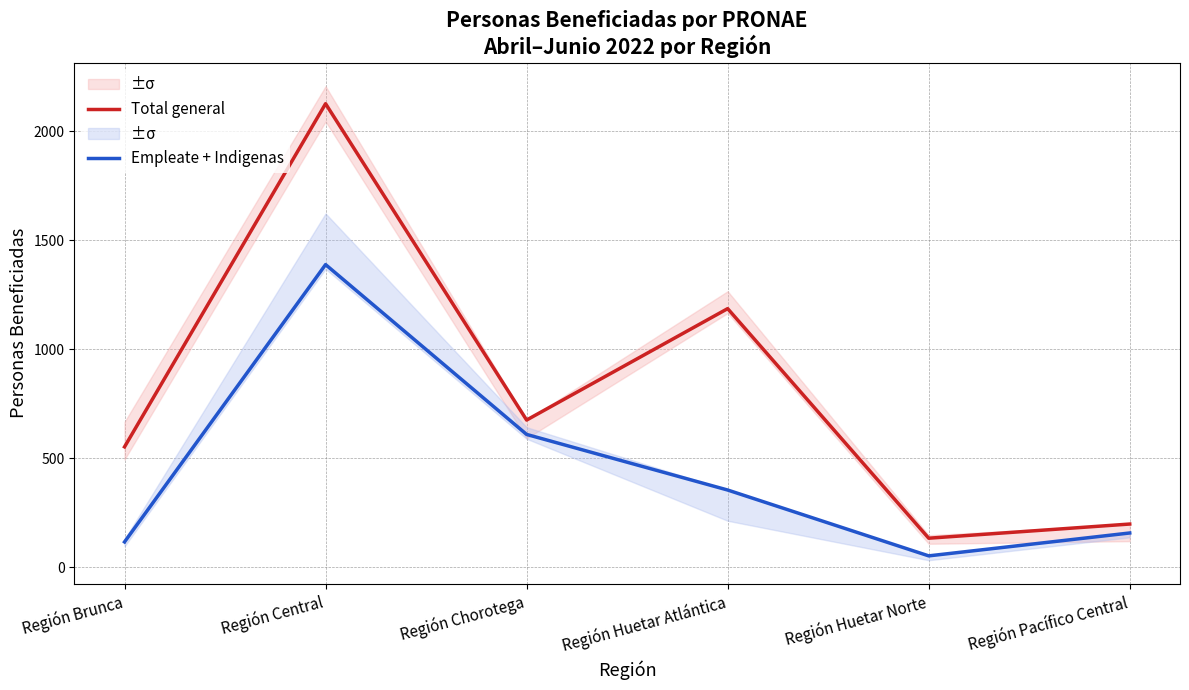

Between Región Huetar Atlántica and Región Pacífico Central, which series saw the biggest shift?

Total general